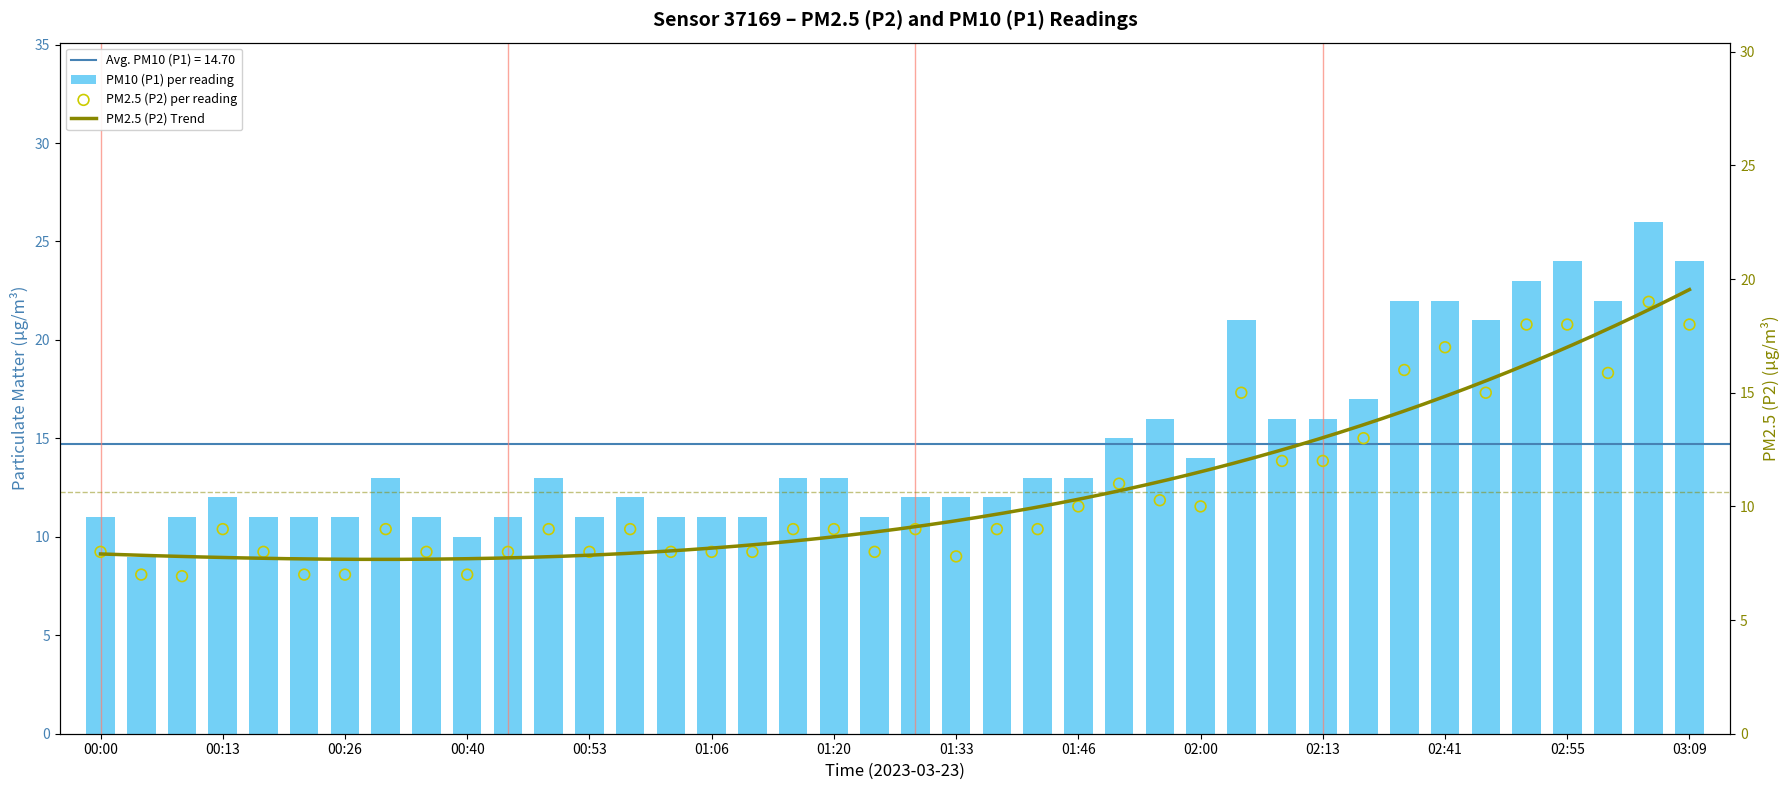

At which category is the sum across all series the highest?

03:04